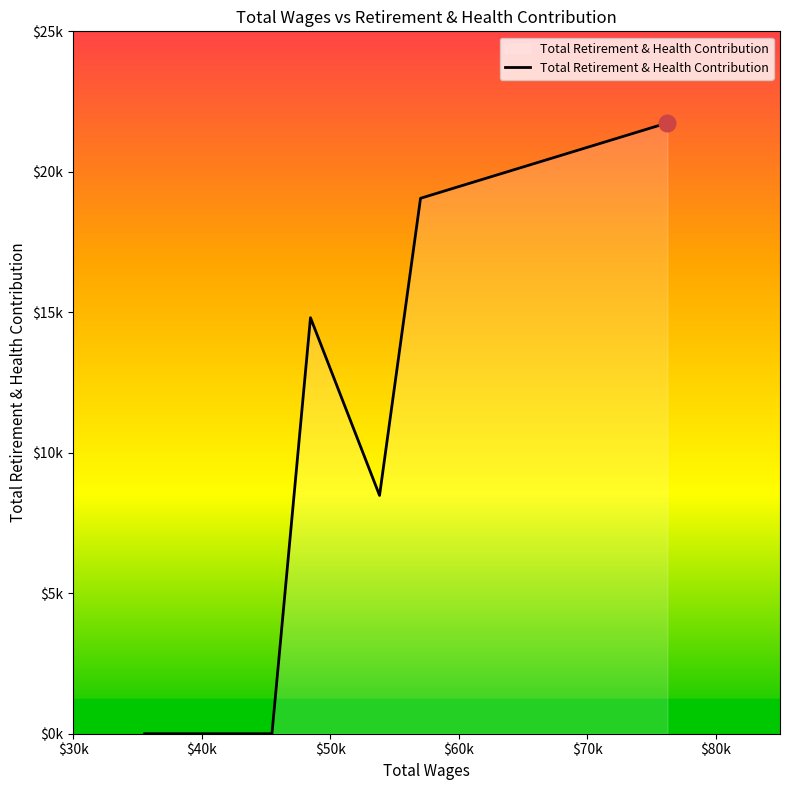

Which label corresponds to the smallest value in the chart?

$30k